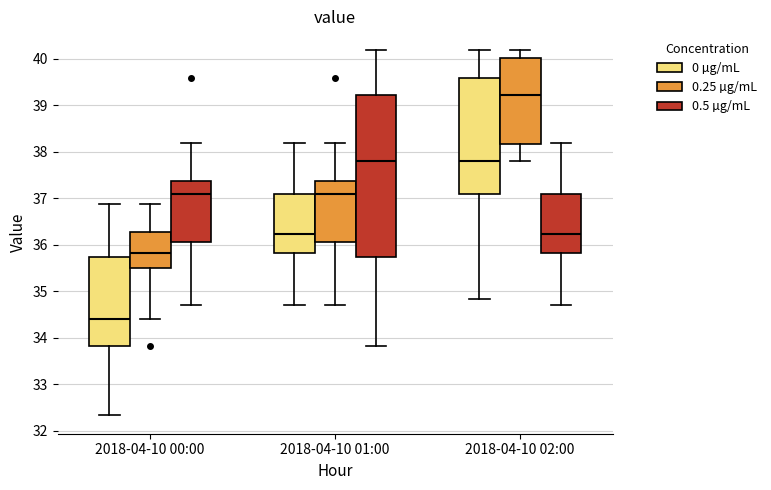

Where does the upper whisker of the box for 2018-04-10 00:00 (0.25 µg/mL) end on the y-axis? The values are not printed on the chart, so give them approximately, as read against the axis.

36.9